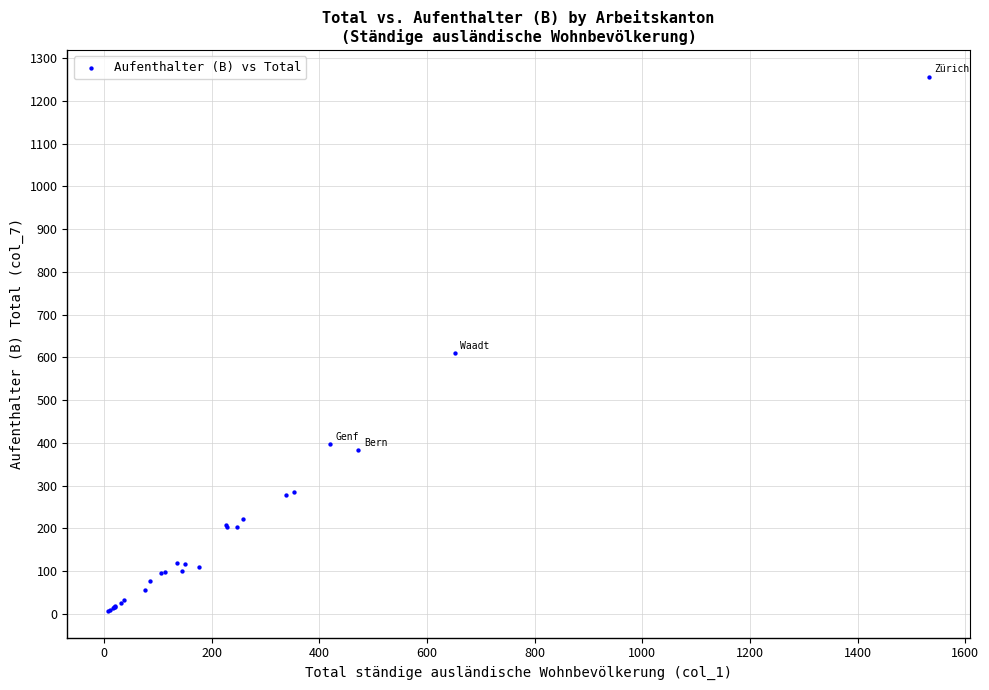

What Y value in the scatter plot is closest to 632?

611